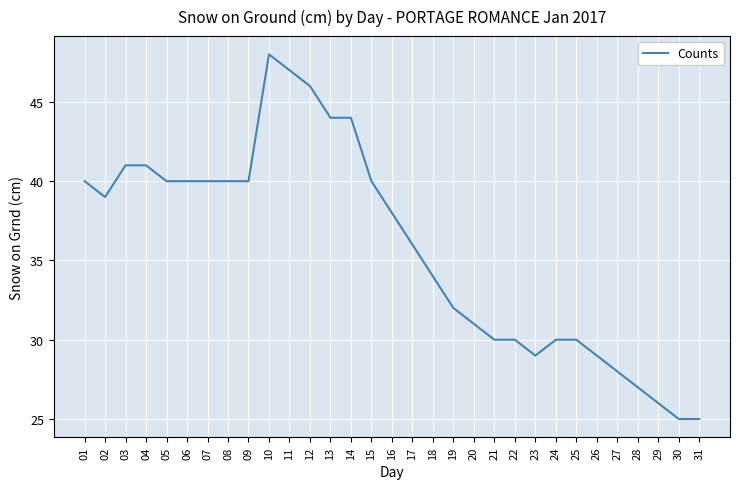

Approximately how many times larger is the value at 13 compared to 28?

1.6